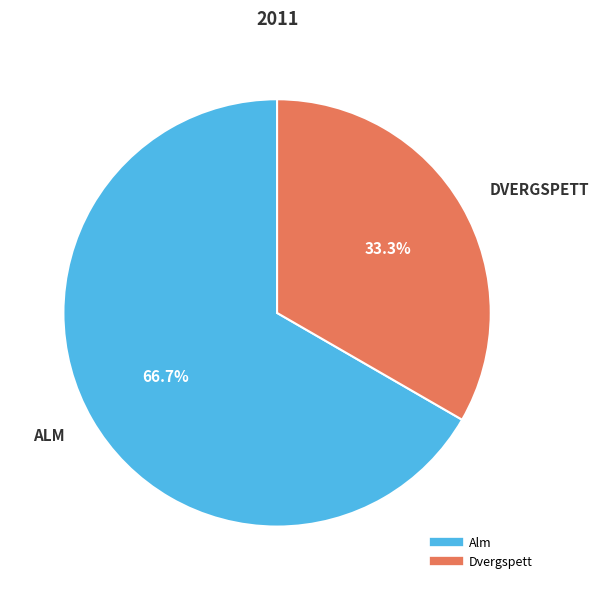

To the nearest percent, what percentage of the pie is Alm?

67%